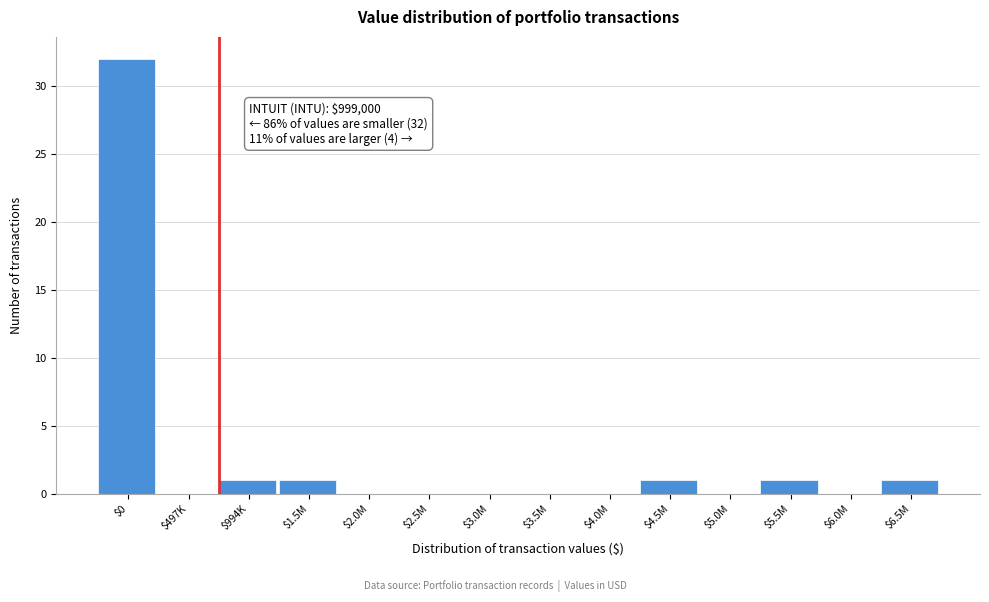

What is the sum of all values?

37